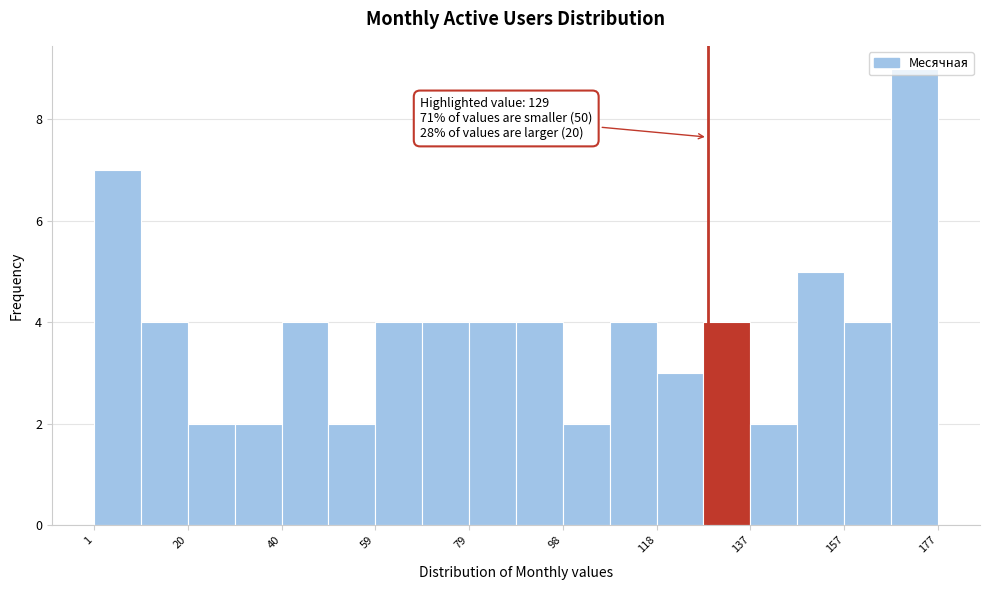

Over which range of the x-axis is the bar tallest?

168 to 178